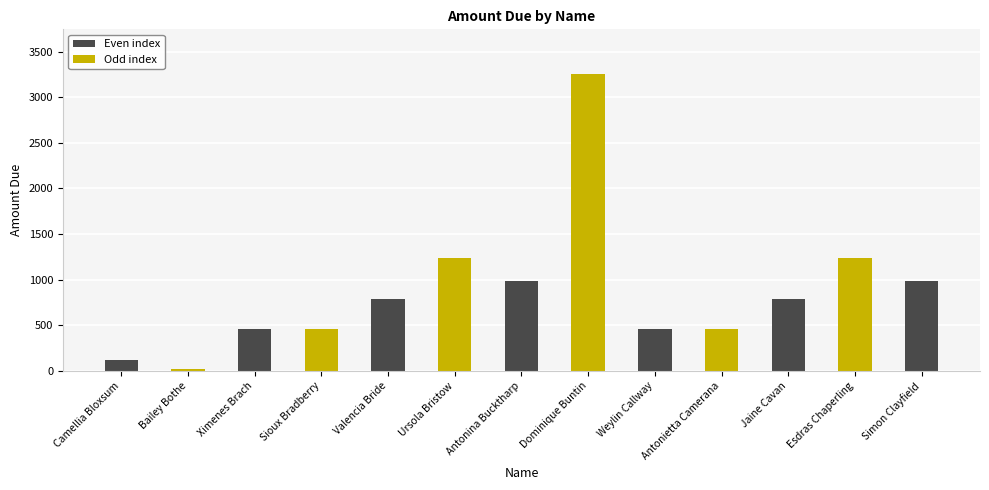

What is the minimum value shown in the chart?

23